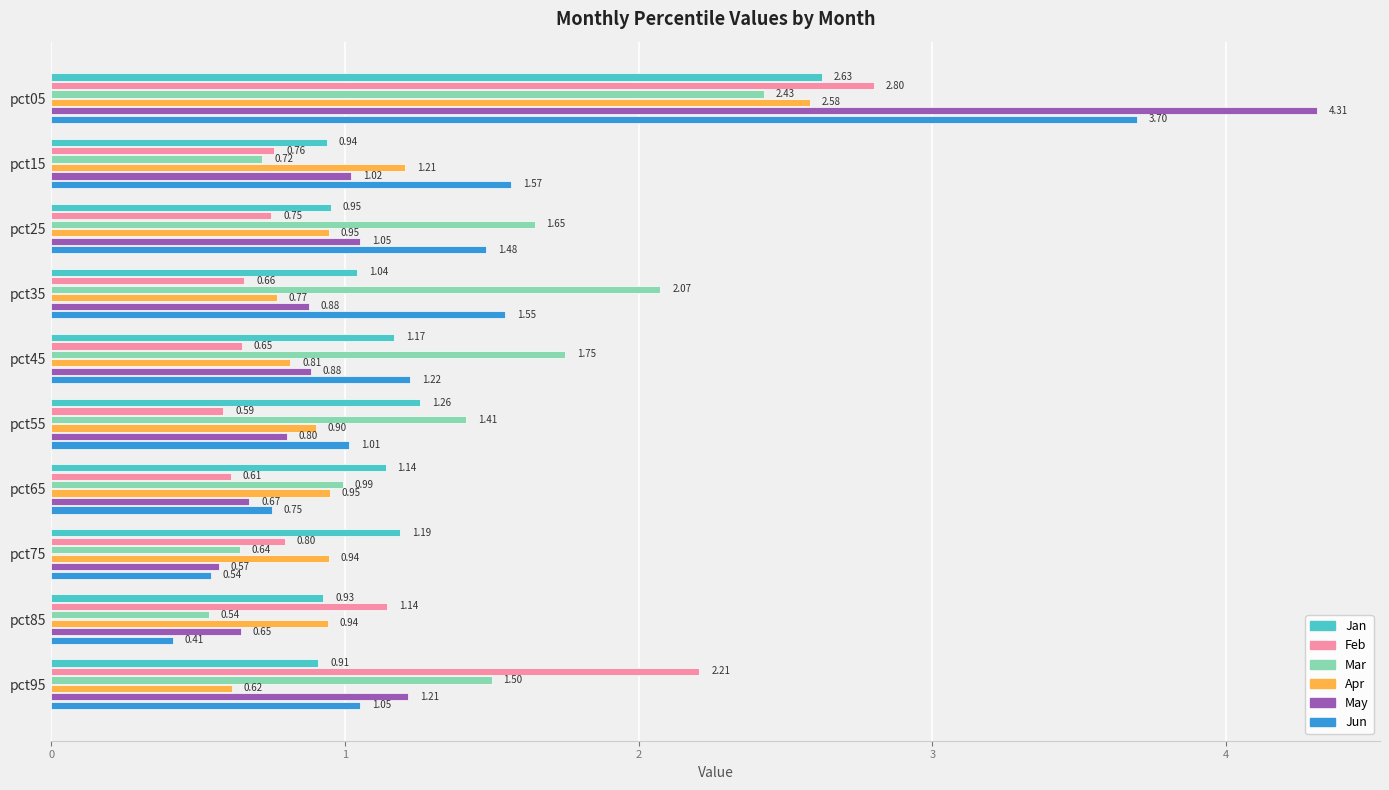

At how many categories does at least one series exceed 1?

10